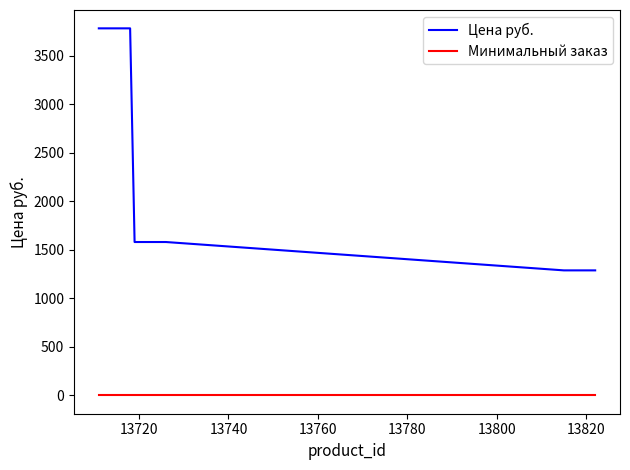

Which series has the widest spread of values?

Цена руб.